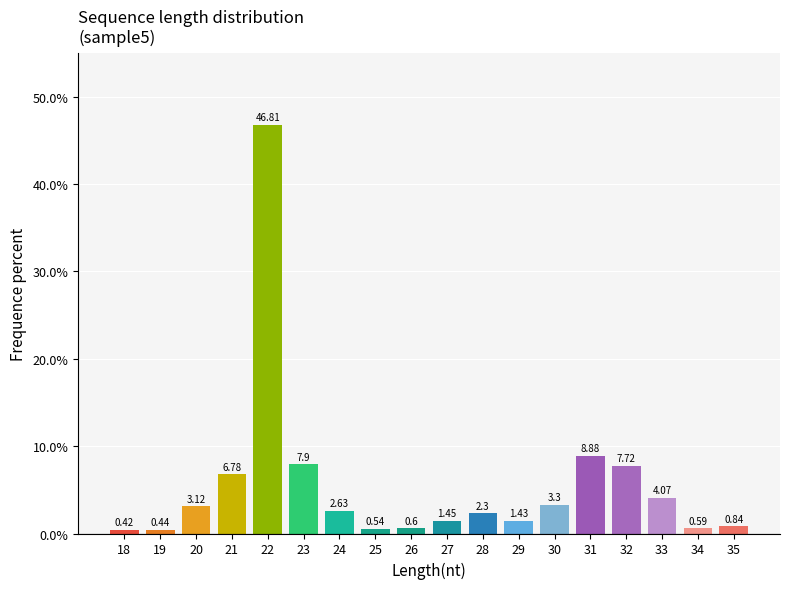

List the labels in order of value, smallest first.

18, 19, 25, 34, 26, 35, 29, 27, 28, 24, 20, 30, 33, 21, 32, 23, 31, 22